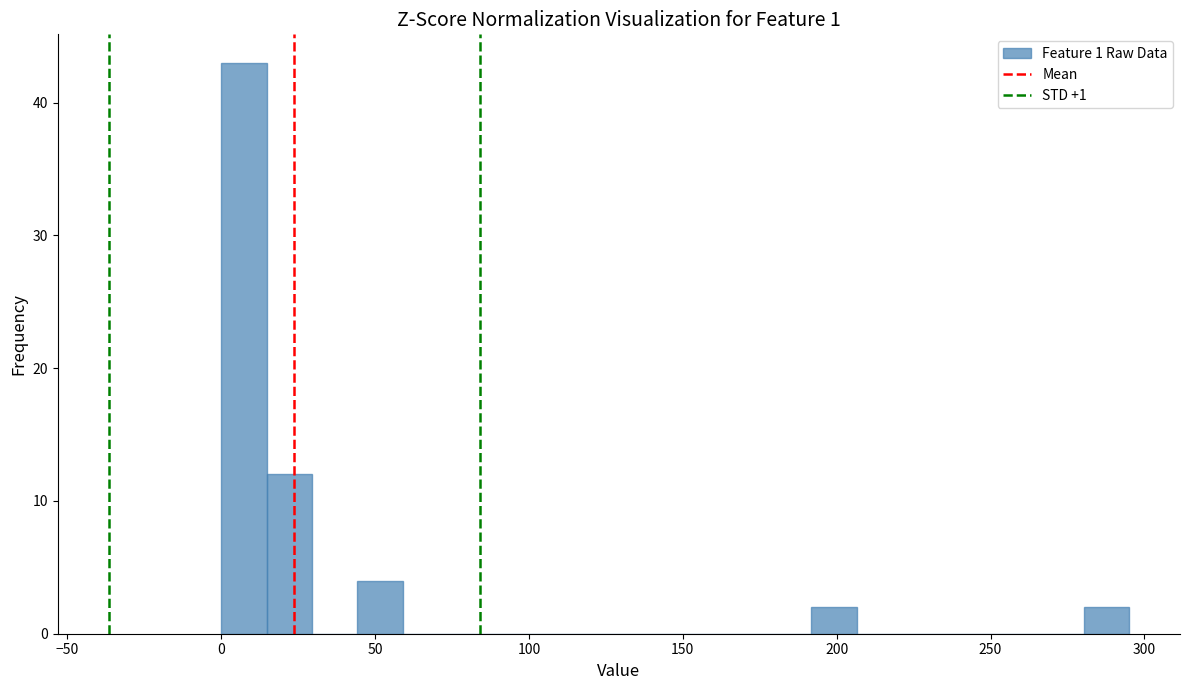

Around what value on the x-axis is the tallest bar? Give the approximate position of its centre, as read against the axis.

5